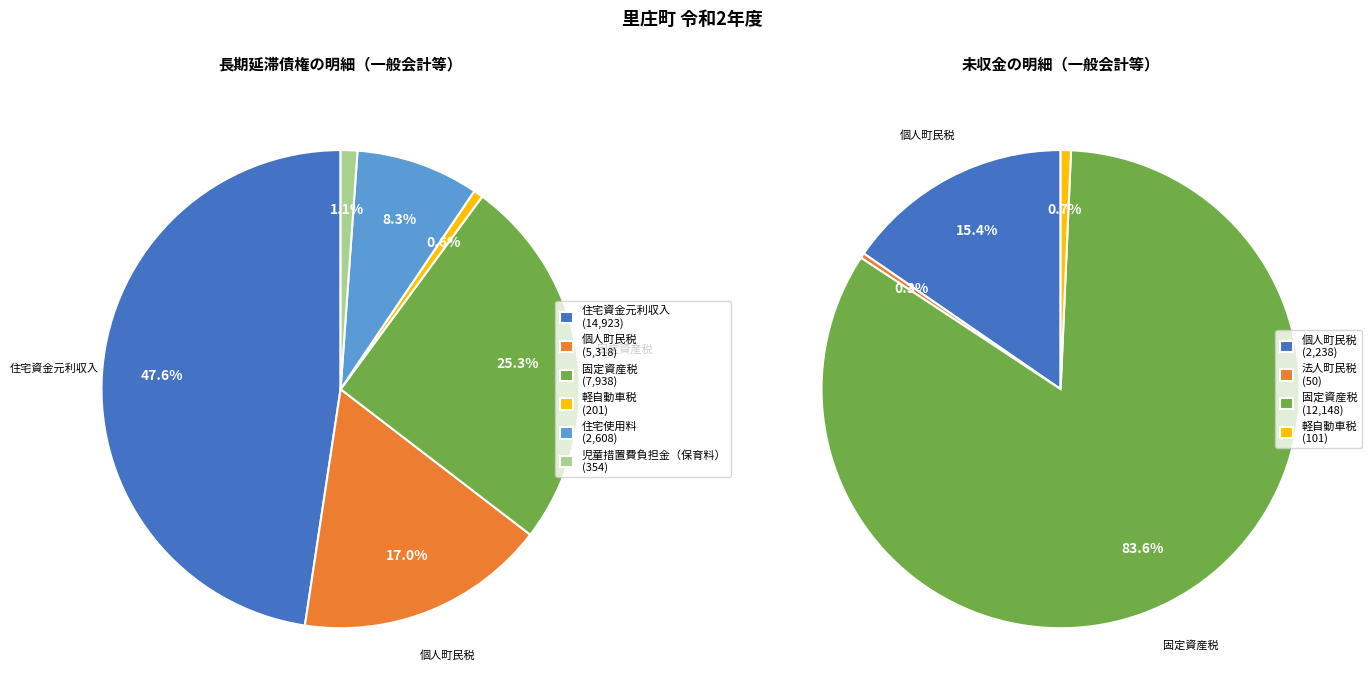

Is it true that 個人町民税 is 5% of the pie?

False